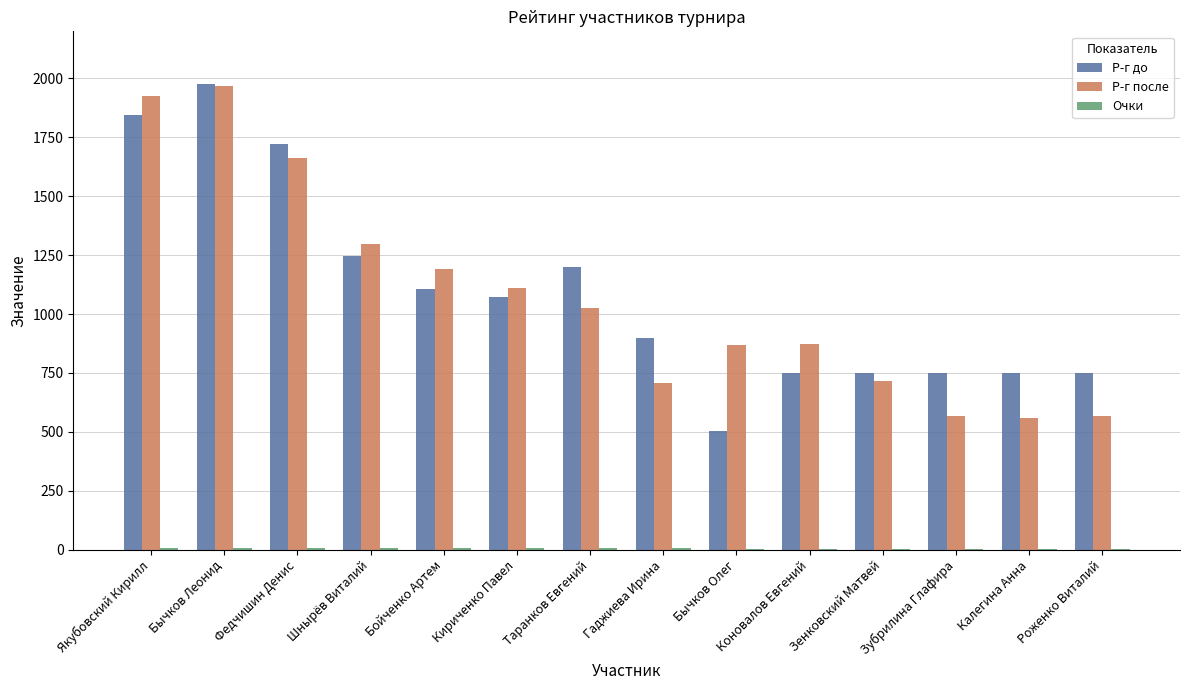

Between Бычков Леонид and Зенковский Матвей, which series saw the biggest shift?

Р-г после